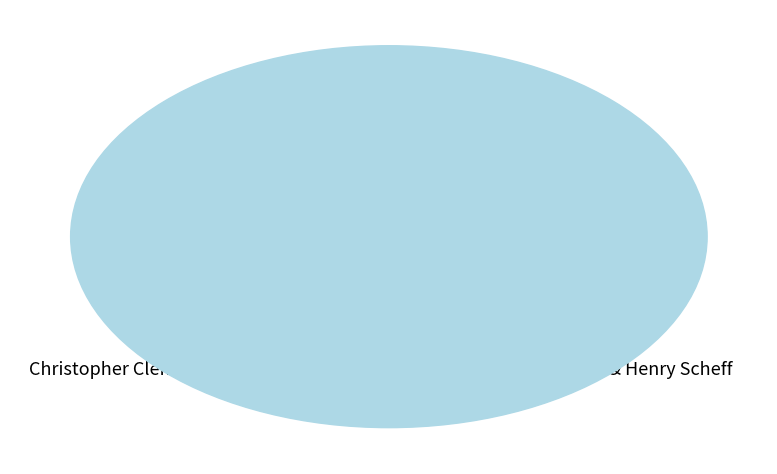

What is the largest slice in the pie chart?

Travis Waterman & Henry Scheff